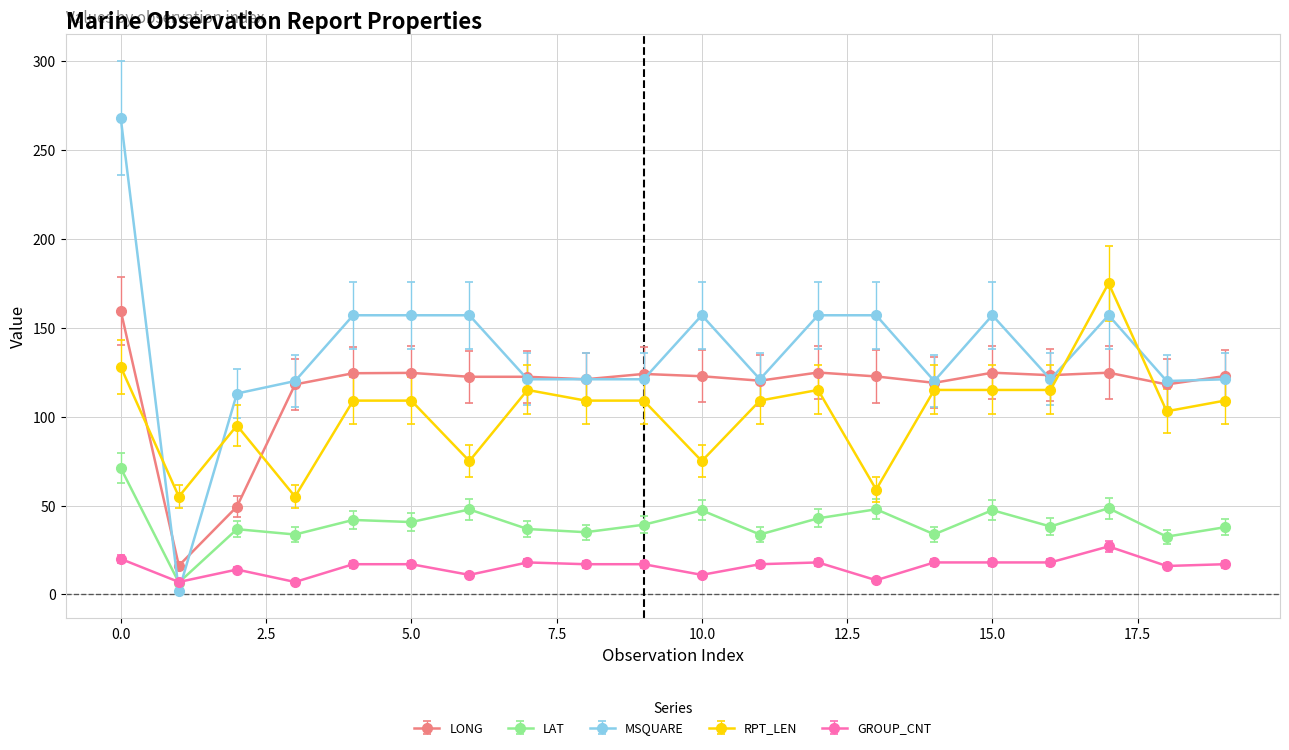

True or false: LONG has more than 1 interior local peaks.

True